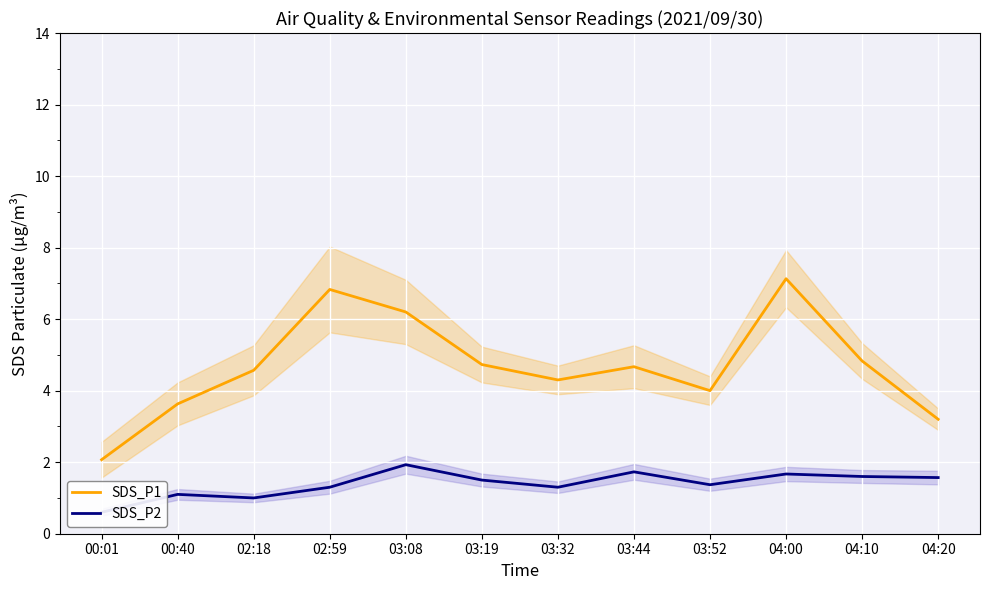

Which category has the lowest value in the SDS_P1 series?

00:01